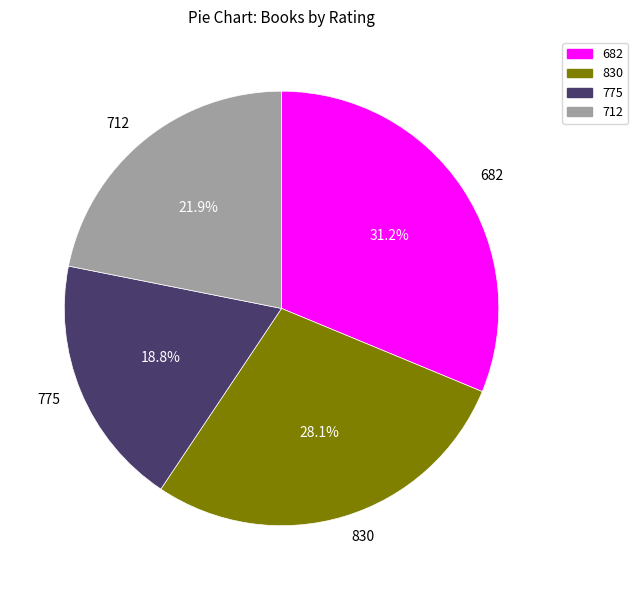

To the nearest percent, what is the combined percentage of 830 and 682?

59%